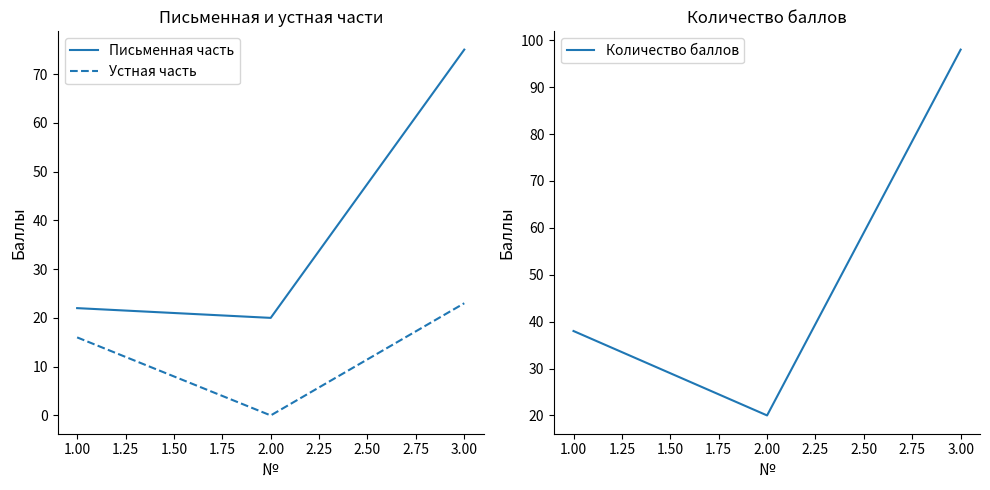

List the series in order of their overall mean, highest first.

Количество баллов, Письменная часть, Устная часть